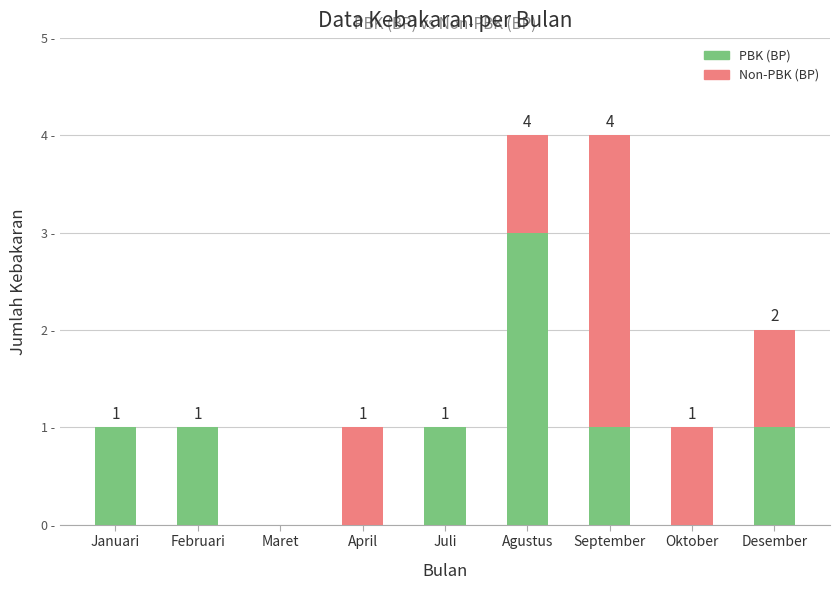

Are the bars grouped side by side (vs. stacked)?

No